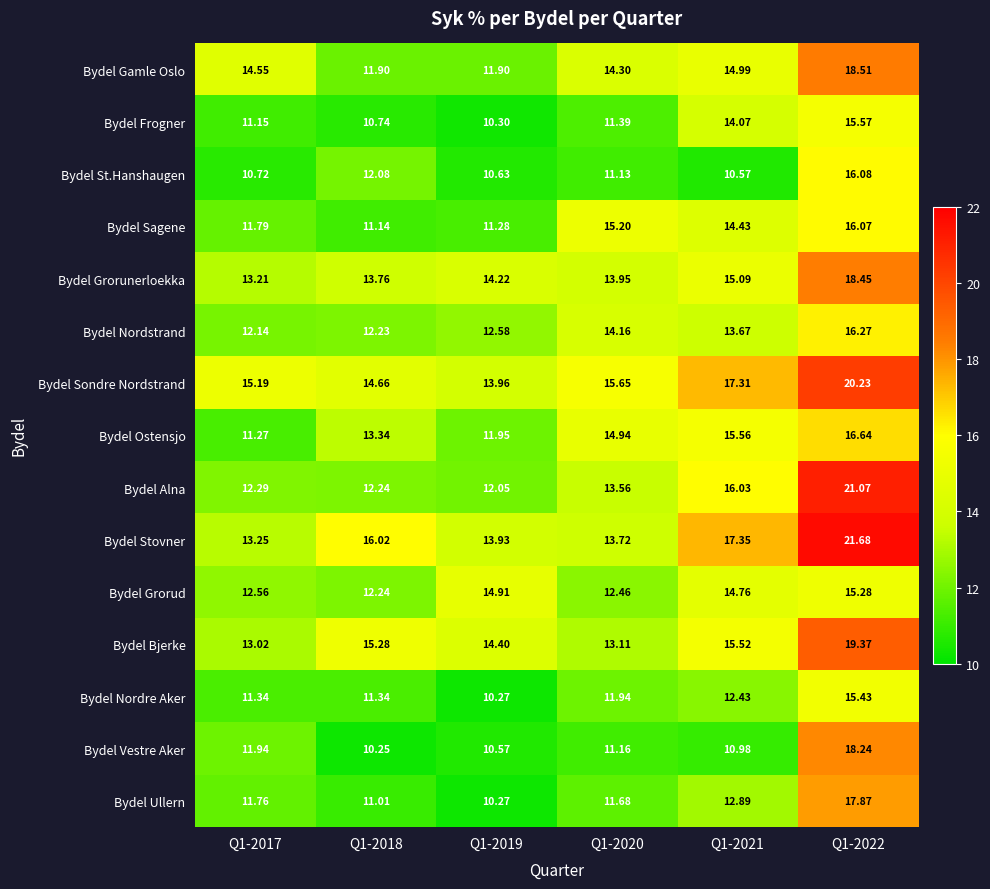

Which series has the largest total across all categories?

Bydel Sondre Nordstrand